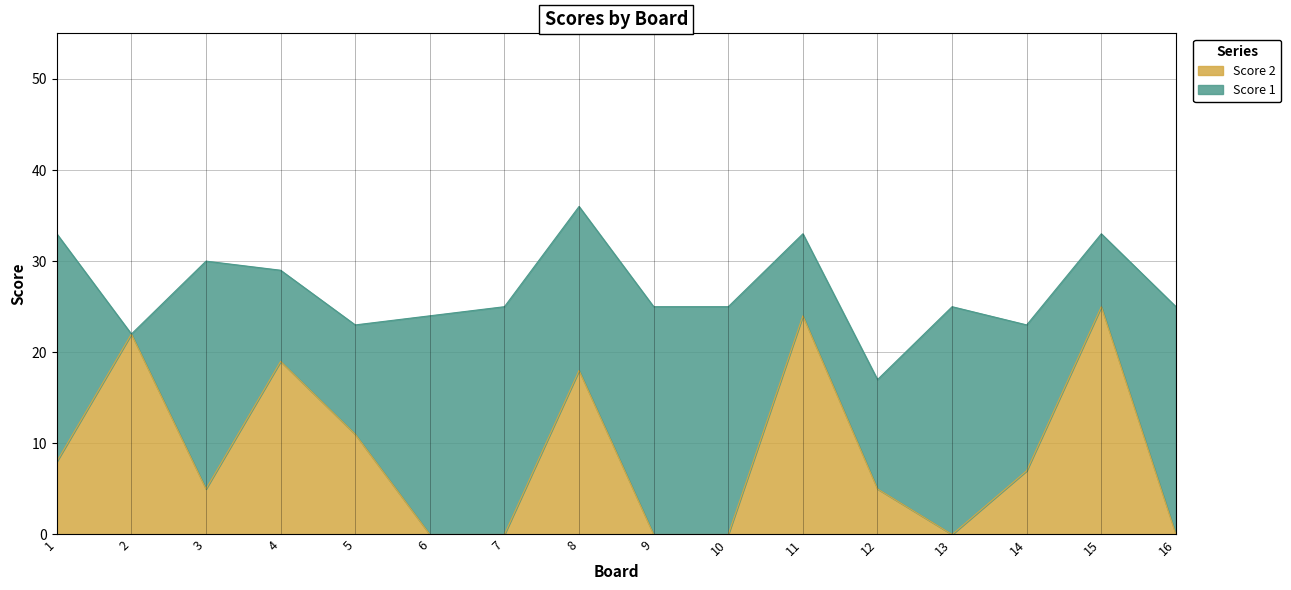

Which has a higher value, 14 or 5?

5